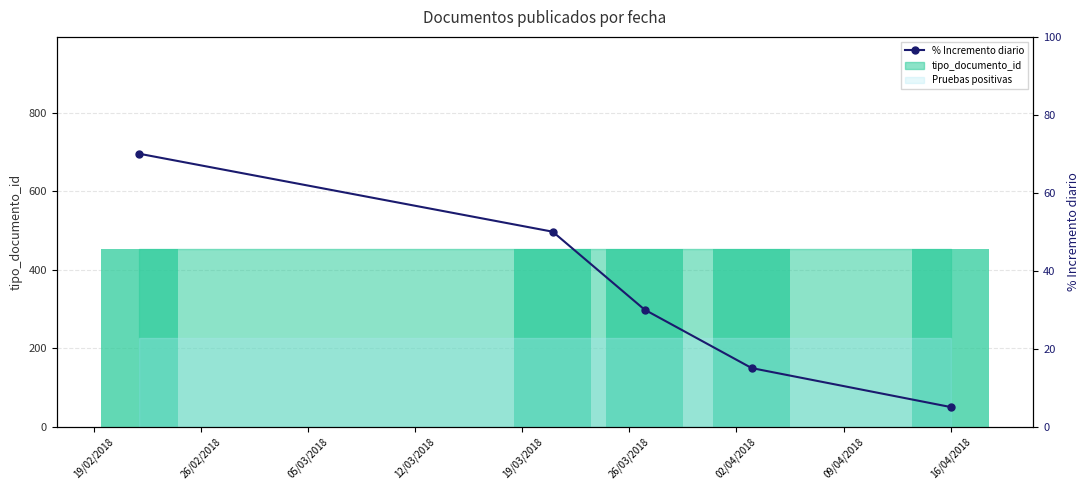

At which category does the chart reach its peak across all series?

19/02/2018